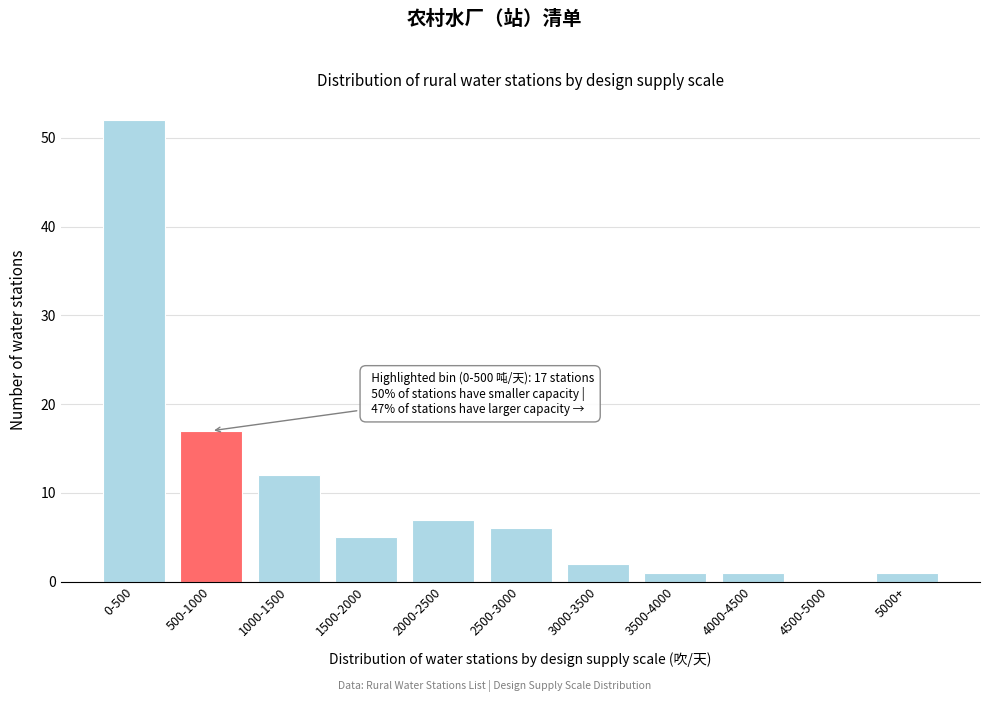

Reading right to left, list all the values displayed in this chart.

5000+=1	4500-5000=0	4000-4500=1	3500-4000=1	3000-3500=2	2500-3000=6	2000-2500=7	1500-2000=5	1000-1500=12	500-1000=17	0-500=52